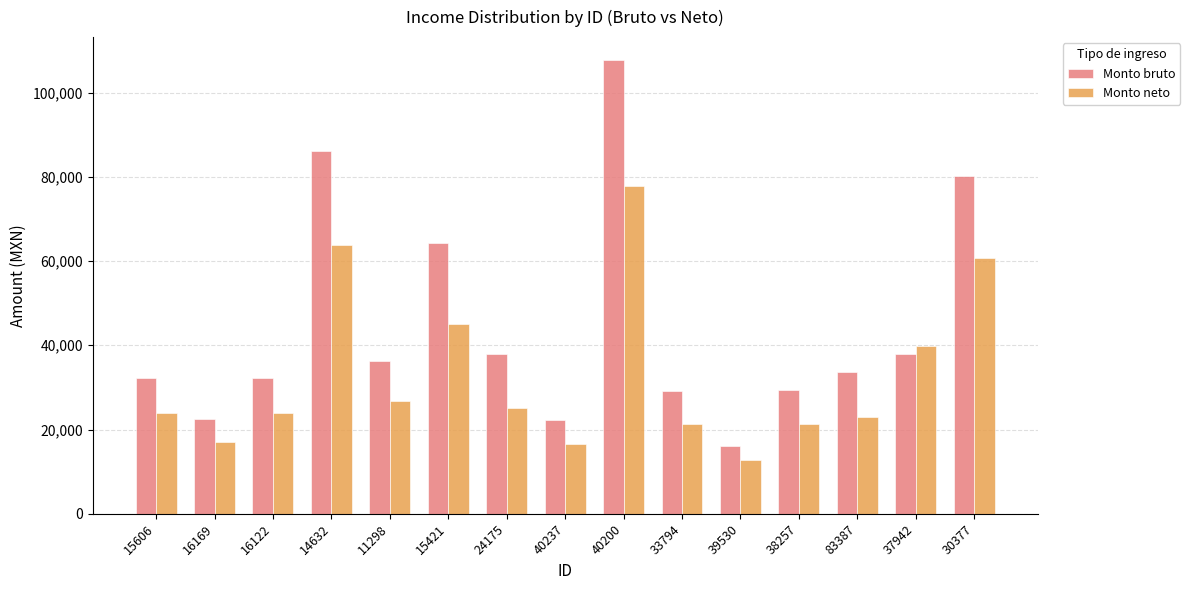

At how many categories does at least one series exceed 51903?

4